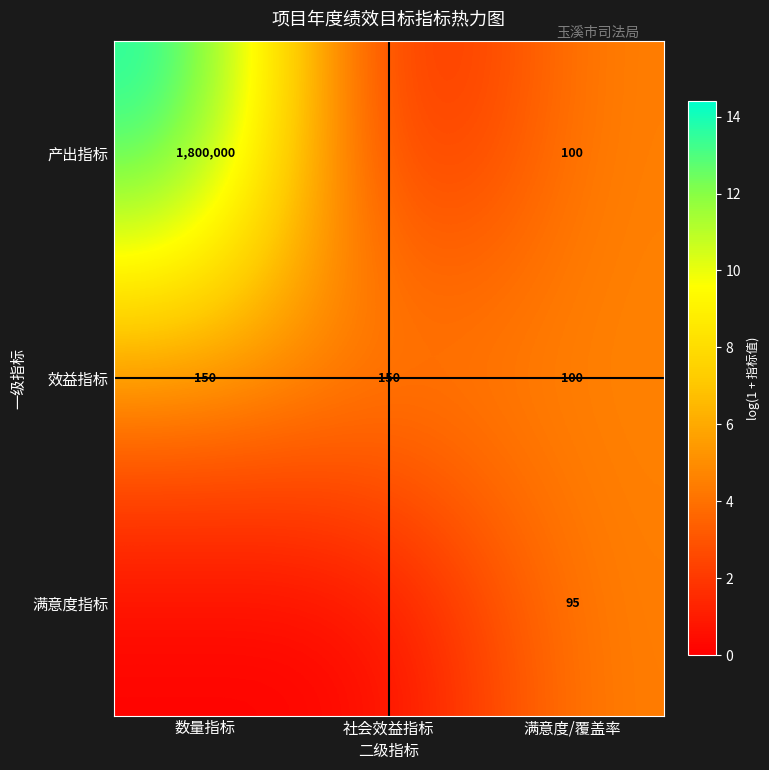

How many distinct data groups are displayed?

3